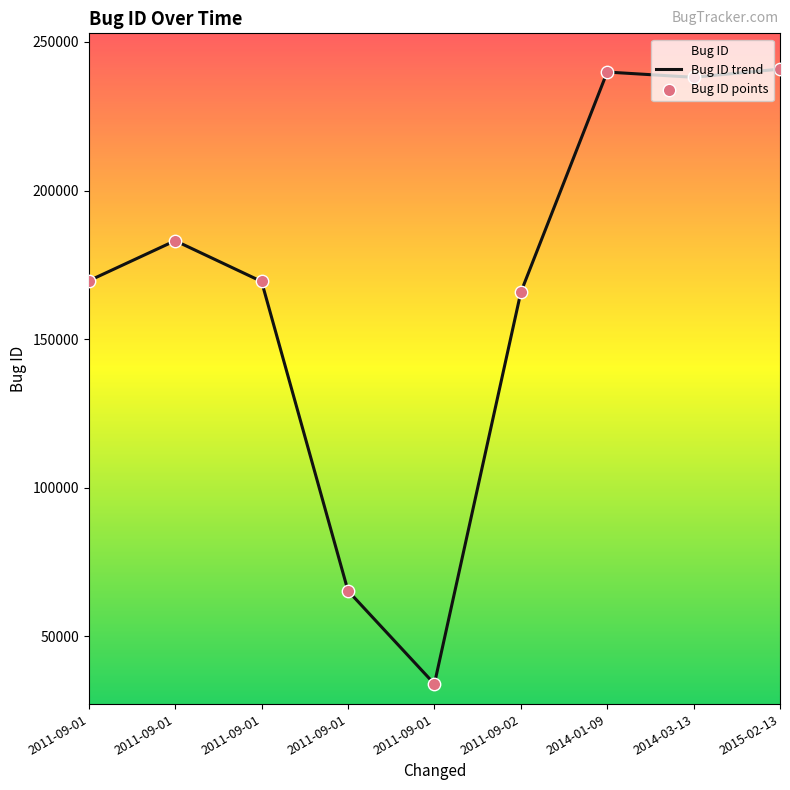

Which series has the largest Y range (max minus min)?

Bug ID trend